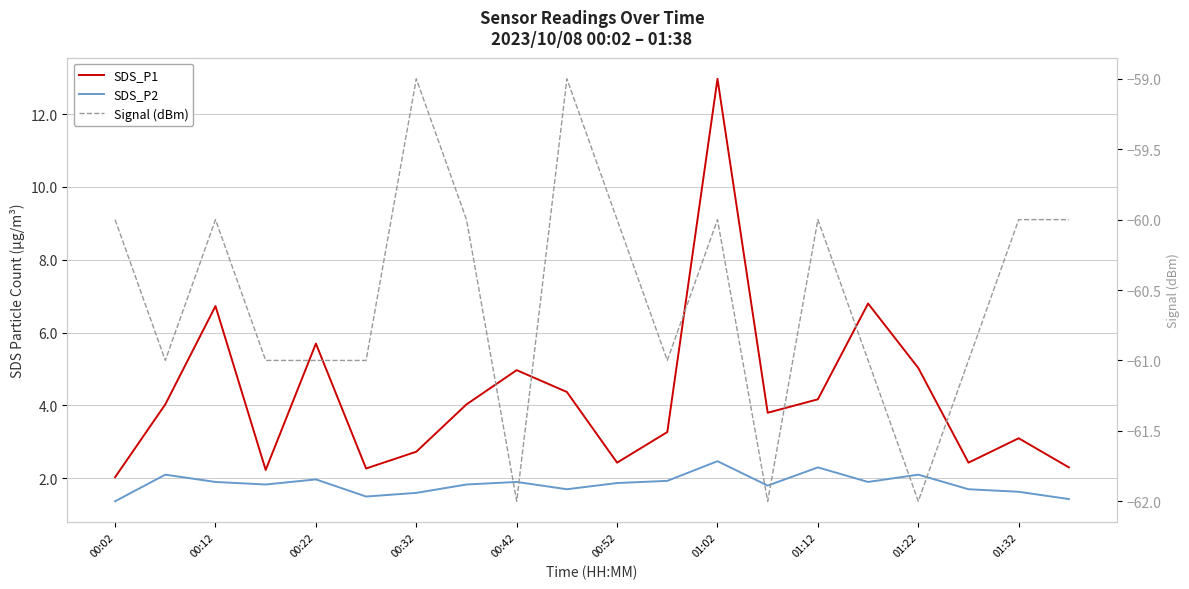

What is the difference between the highest and lowest values at 01:12?

64.0